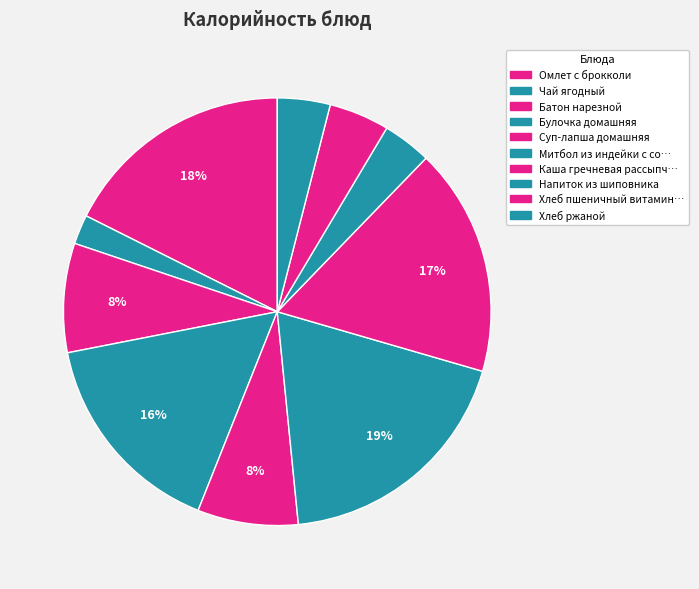

How many slices are in this pie chart?

10